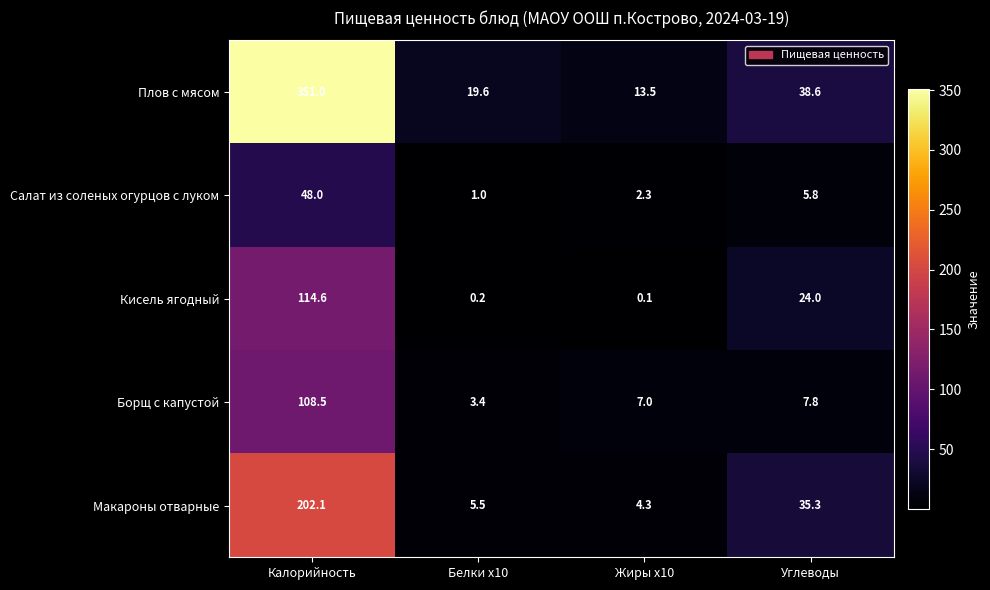

True or false: Макароны отварные has a value of 35.3 at Углеводы.

True